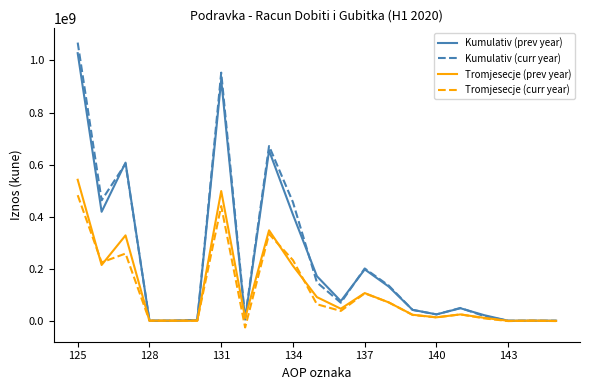

Which series has the widest spread of values?

Kumulativ (curr year)